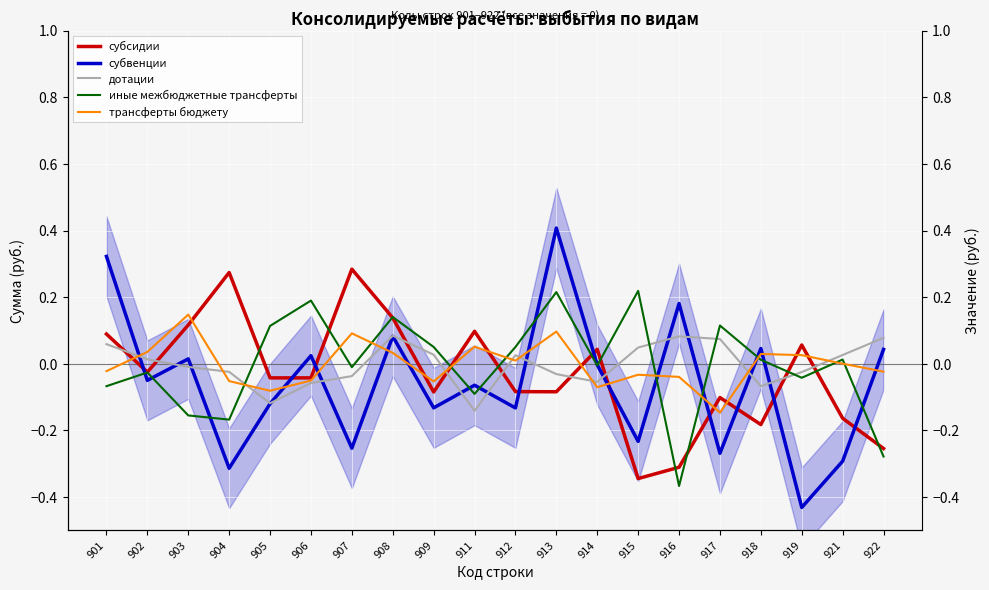

What is the difference between the трансферты бюджету values at 913 and 912?

0.1